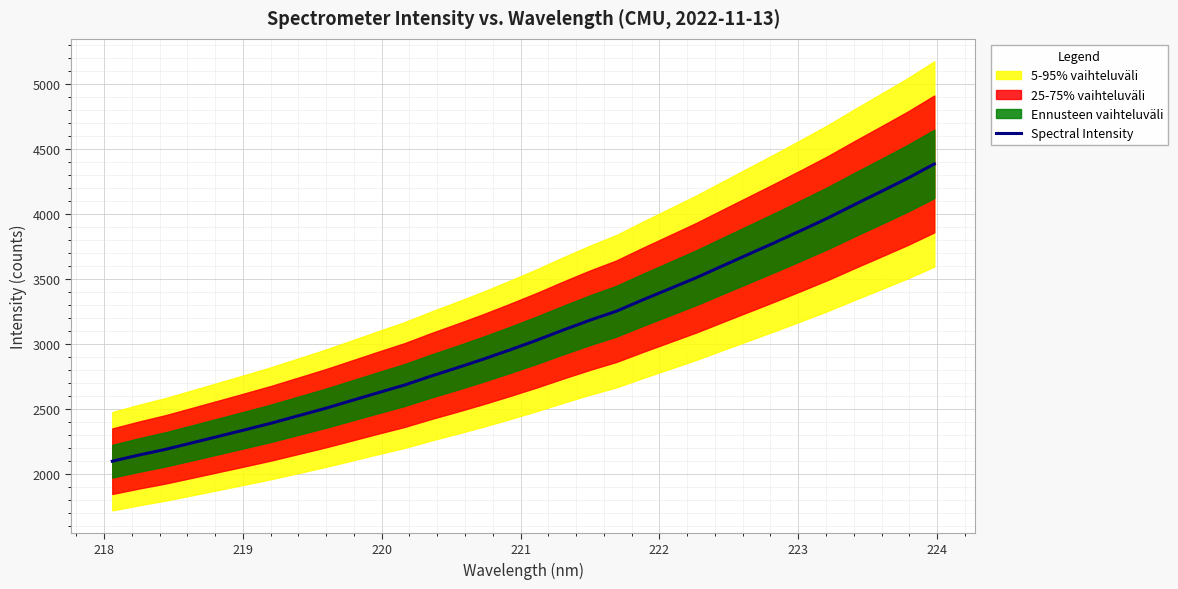

The value at 217 is 682.2. True or false?

False